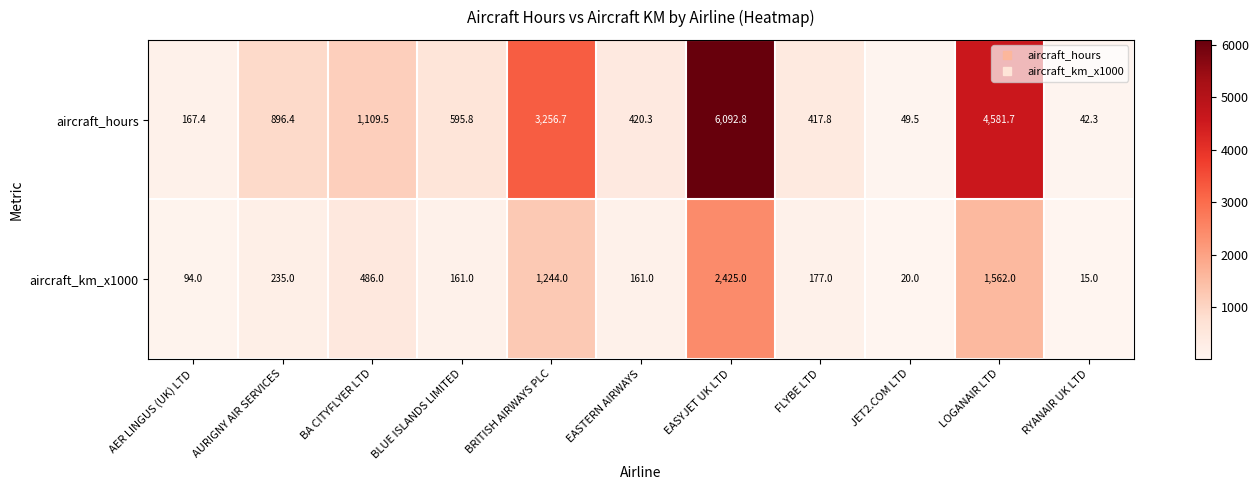

What is the sum of the aircraft_km_x1000 values at FLYBE LTD and LOGANAIR LTD?

1739.0